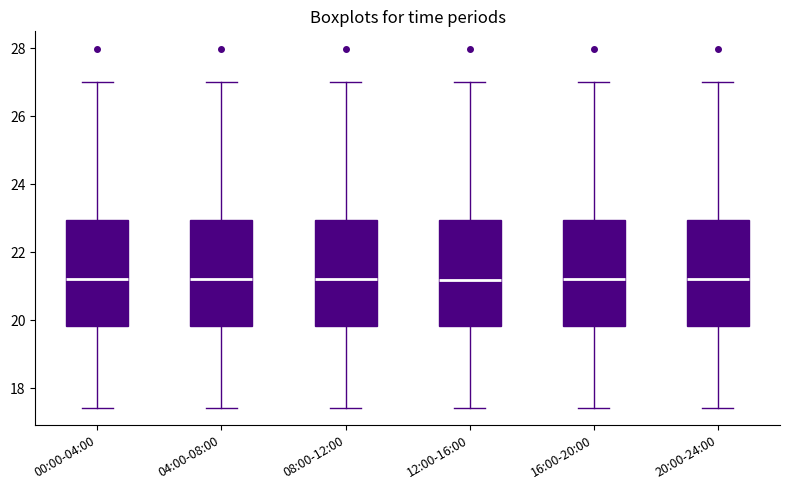

Where does the lower whisker of the box for 04:00-08:00 end on the y-axis? The values are not printed on the chart, so give them approximately, as read against the axis.

17.4